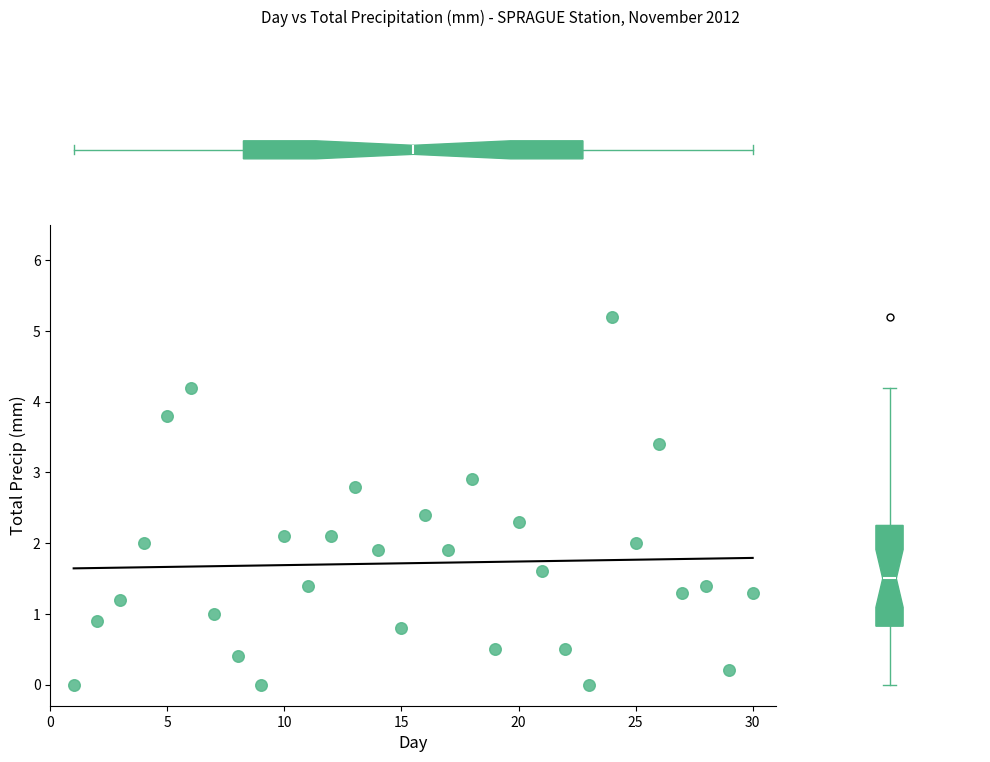

What is the range of X values (max minus min)?

29.0